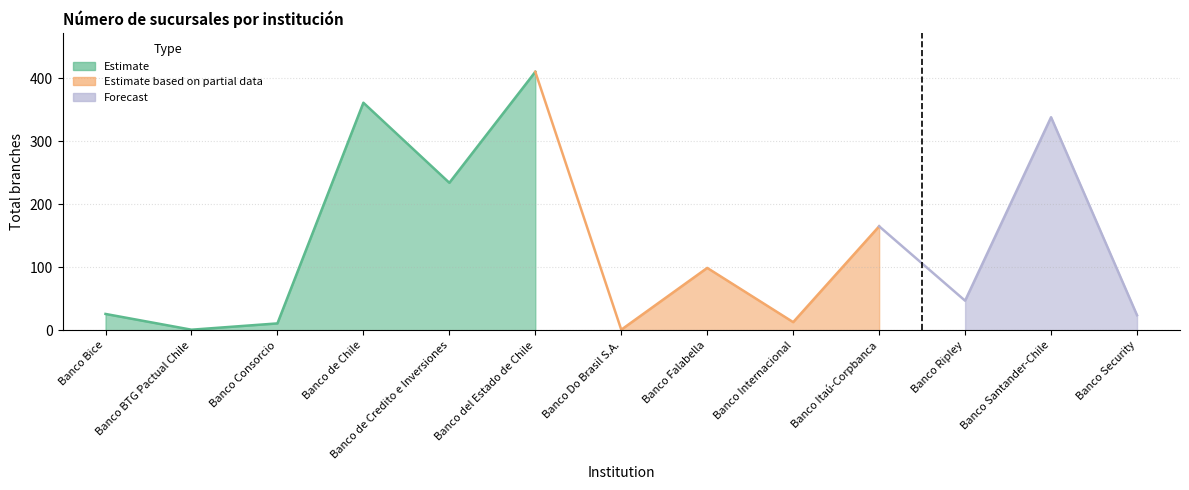

True or false: Estimate has a value of 102 at Banco del Estado de Chile.

False